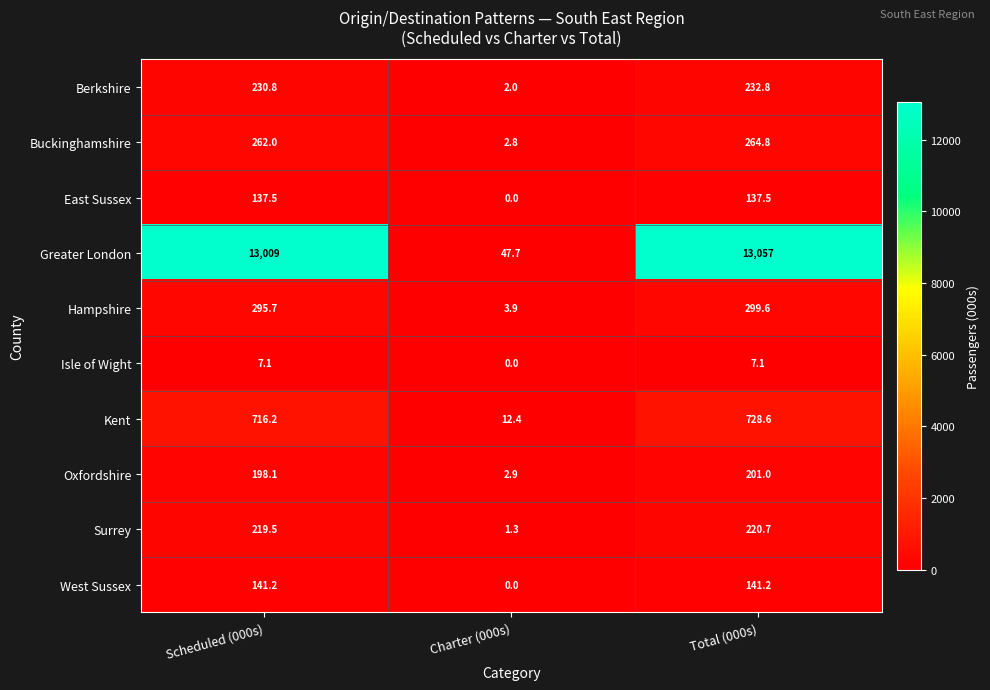

What is the average value of the West Sussex series?

94.1